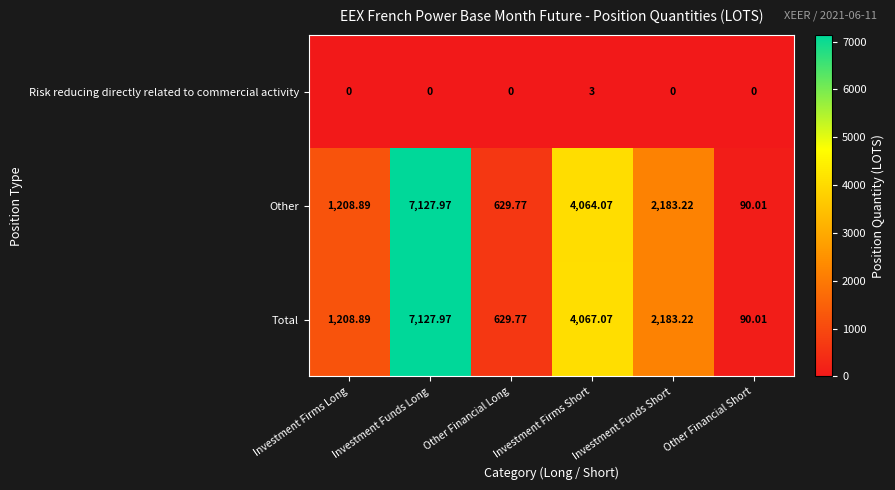

Rank the series at Investment Firms Short from highest to lowest value.

Total, Other, Risk reducing directly related to commercial activity